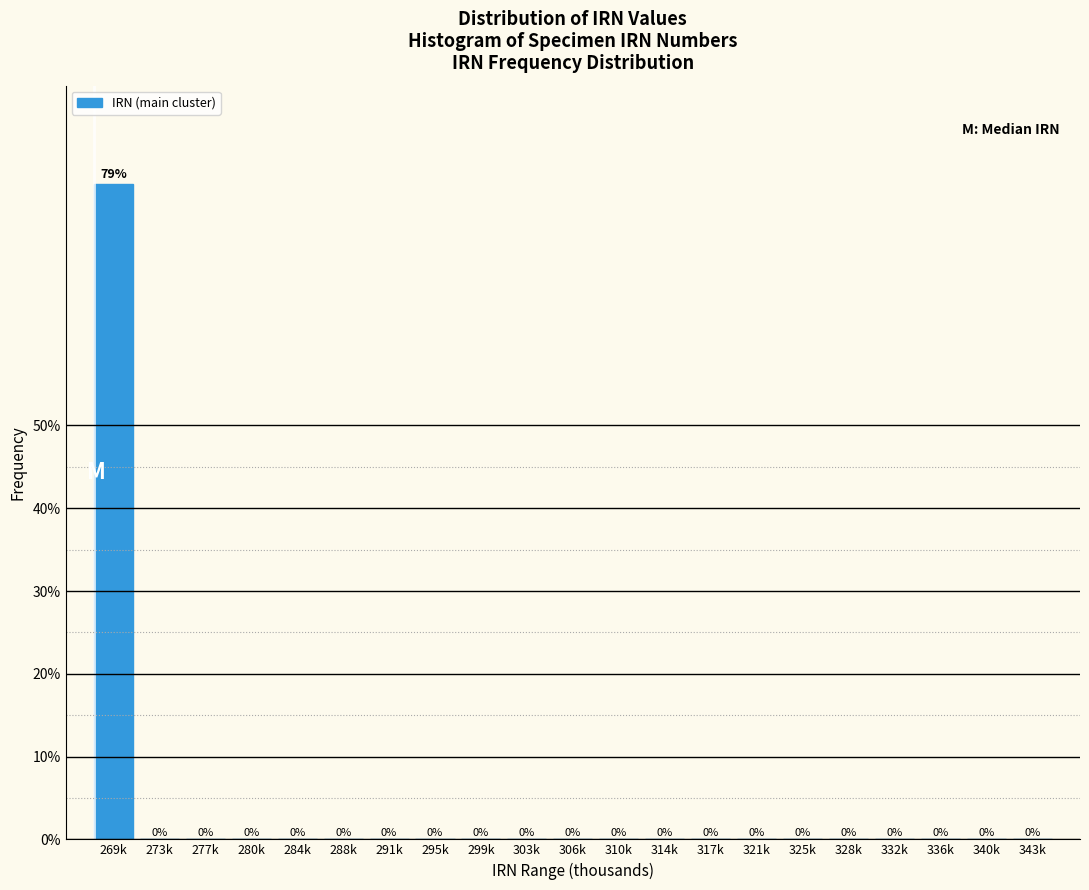

Is it true that the value at 295k is -26.9?

False